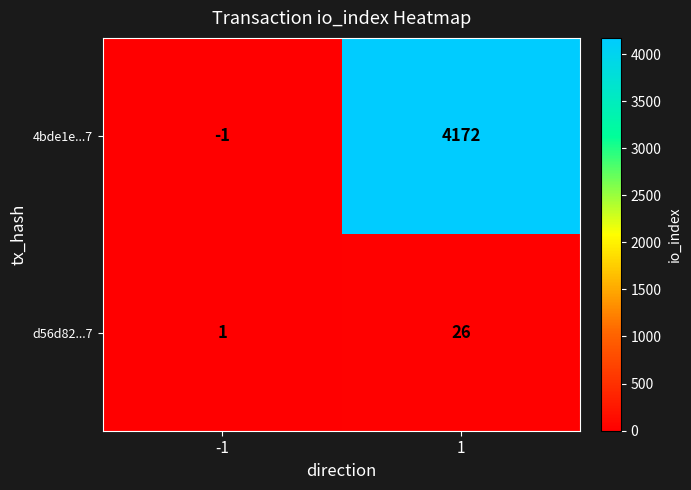

Which series changed the most between -1 and 1?

4bde1e...7